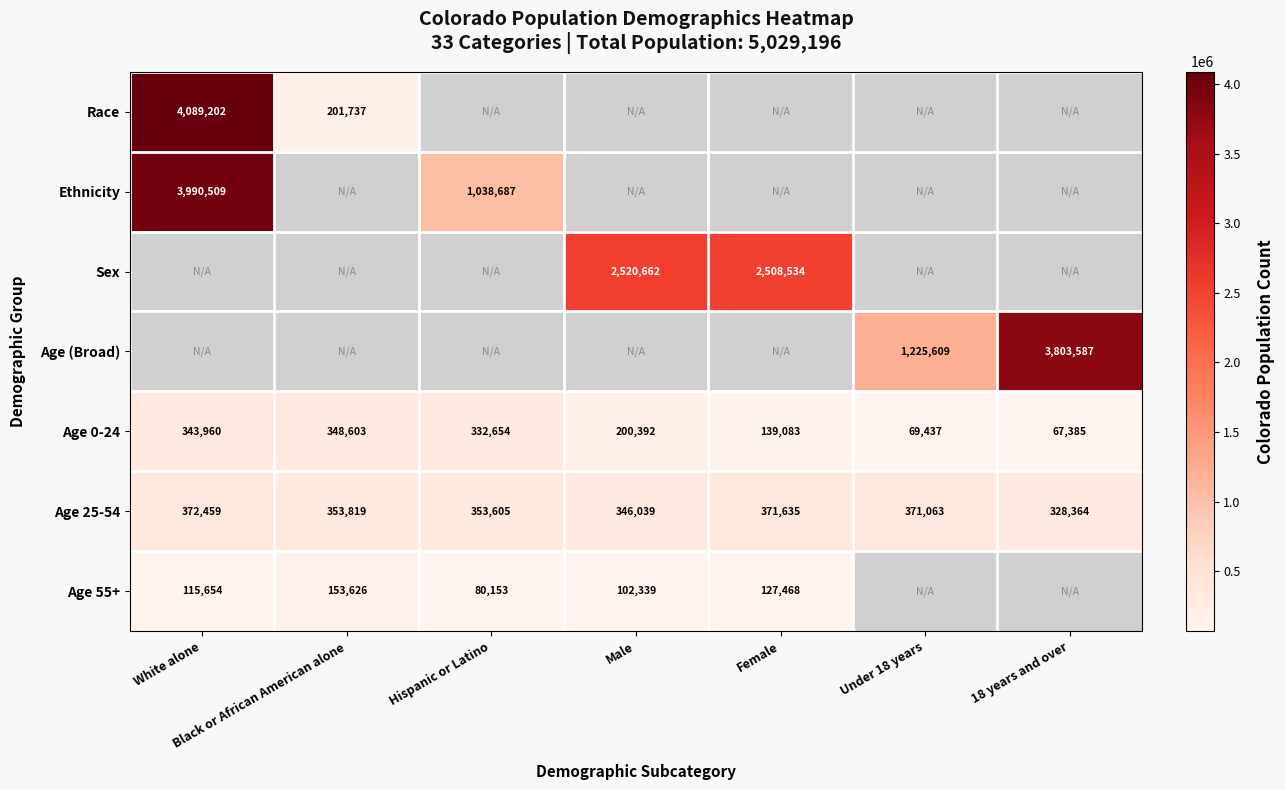

What is the average value of the Age 25-54 series?

356712